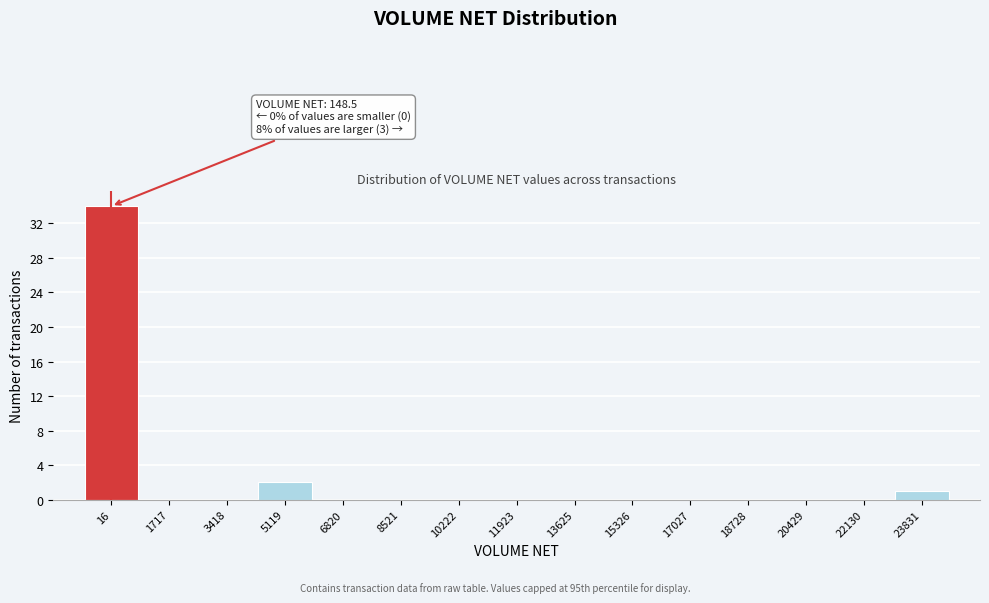

Reading right to left, list all the values displayed in this chart.

23831=1	22130=0	20429=0	18728=0	17027=0	15326=0	13625=0	11923=0	10222=0	8521=0	6820=0	5119=2	3418=0	1717=0	16=34